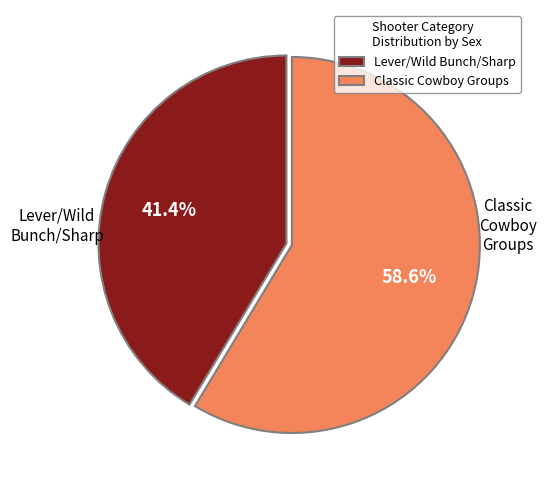

How many segments does this pie chart have?

2